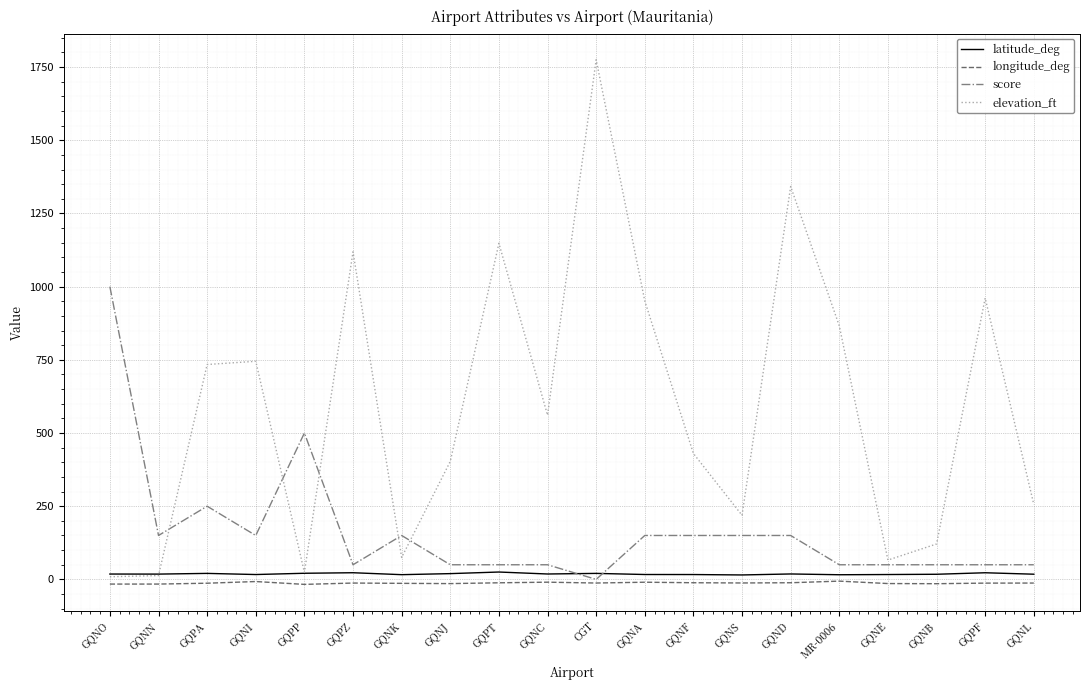

What are all the series names shown in the legend?

latitude_deg, longitude_deg, score, elevation_ft